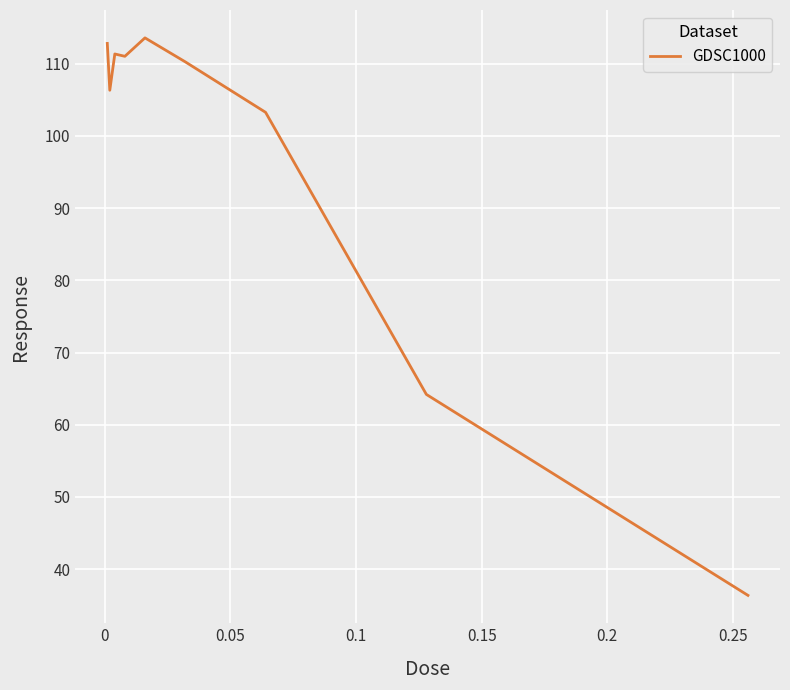

What is the minimum value shown in the chart?

36.4